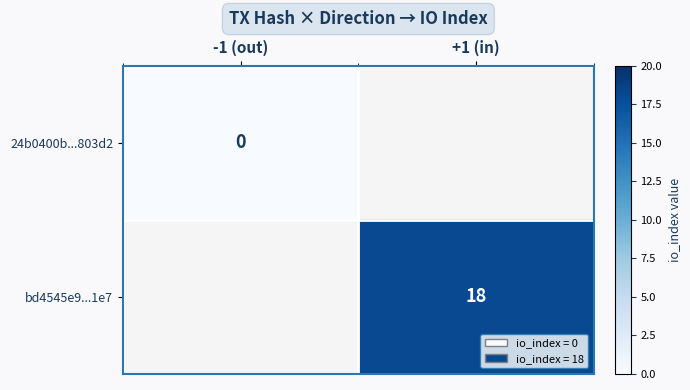

Which label corresponds to the largest value in the chart?

+1 (in)